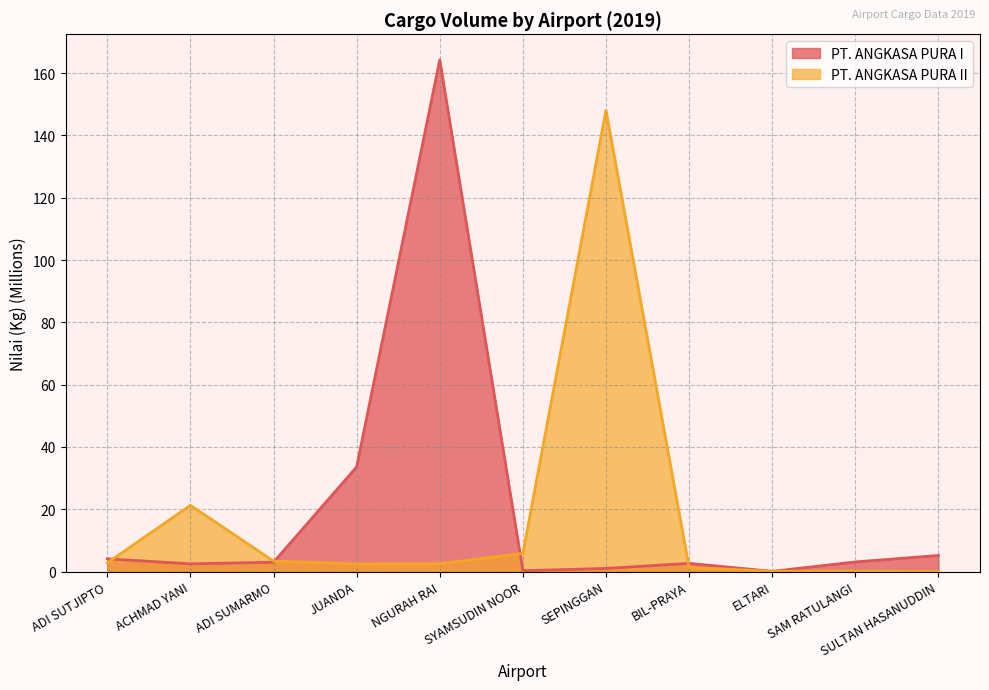

What is the value of the PT. ANGKASA PURA I point at the 5th from the left?

164.2